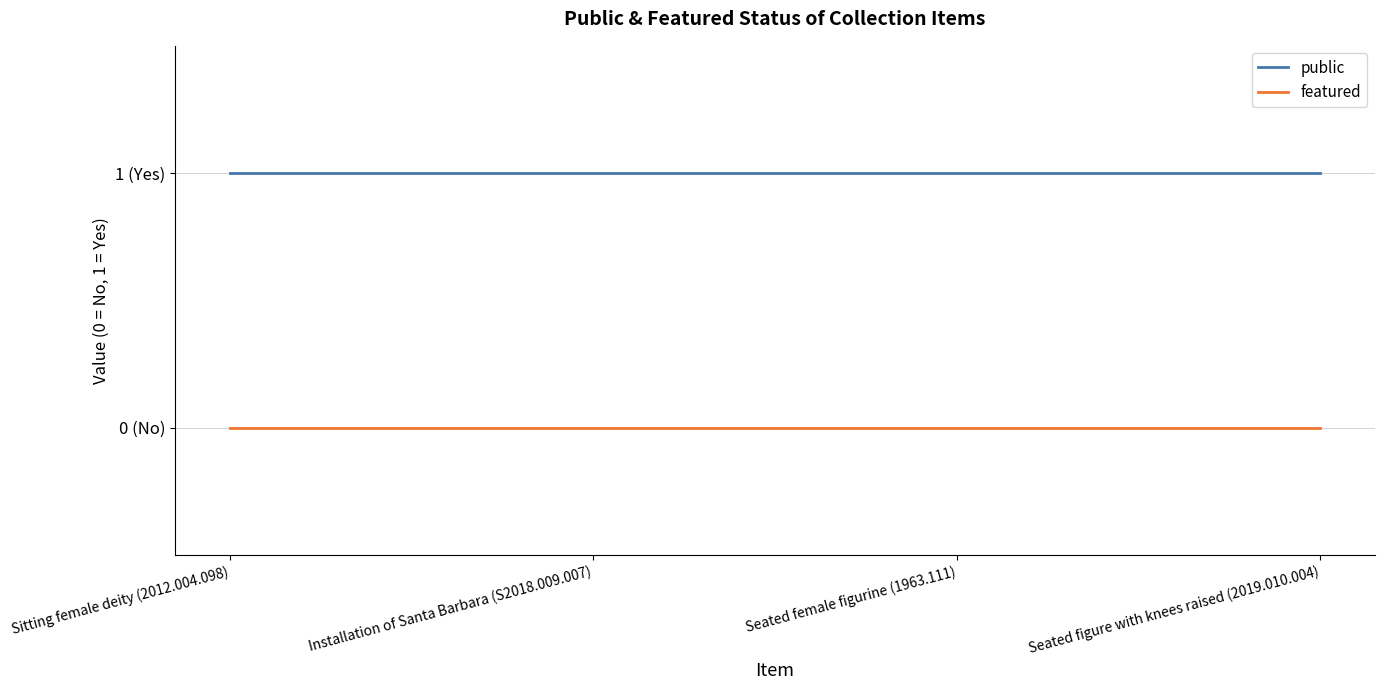

Rank the series at Seated female figurine (1963.111) from highest to lowest value.

public, featured